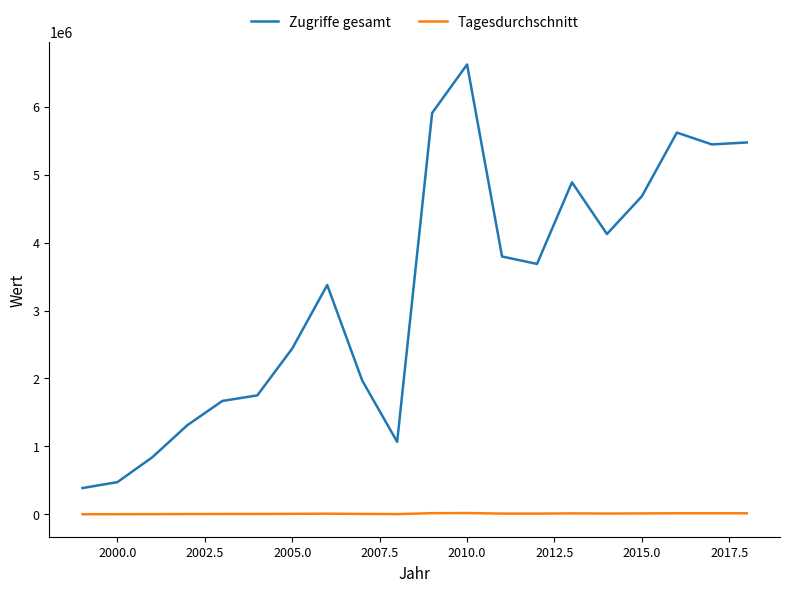

What is the maximum value for Zugriffe gesamt?

6622399